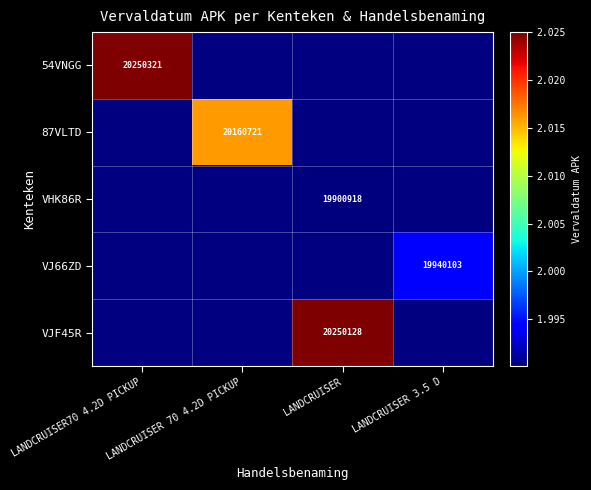

The value of VJF45R at LANDCRUISER is 34588570. True or false?

False